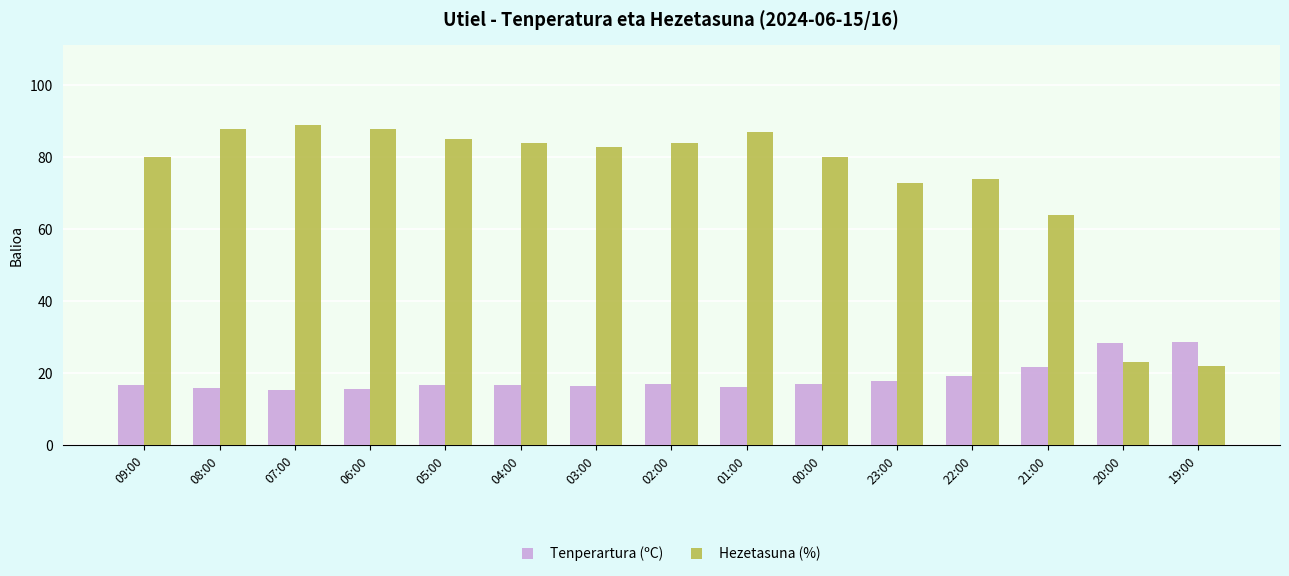

What is the highest value of the Hezetasuna (%) series?

89.0